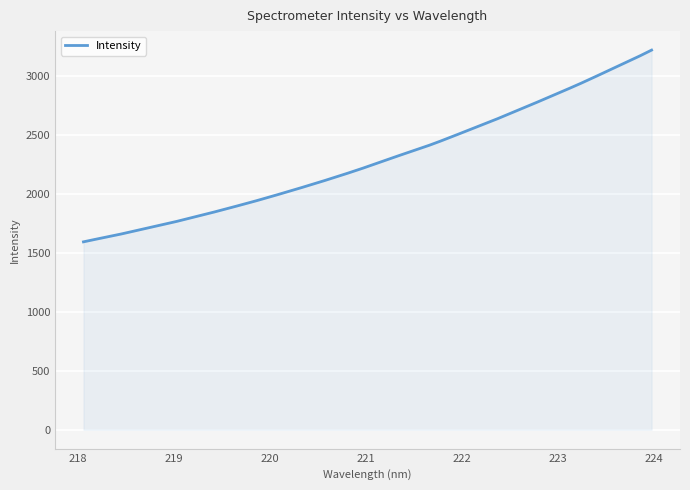

What is the difference between the maximum and minimum values?

1627.4